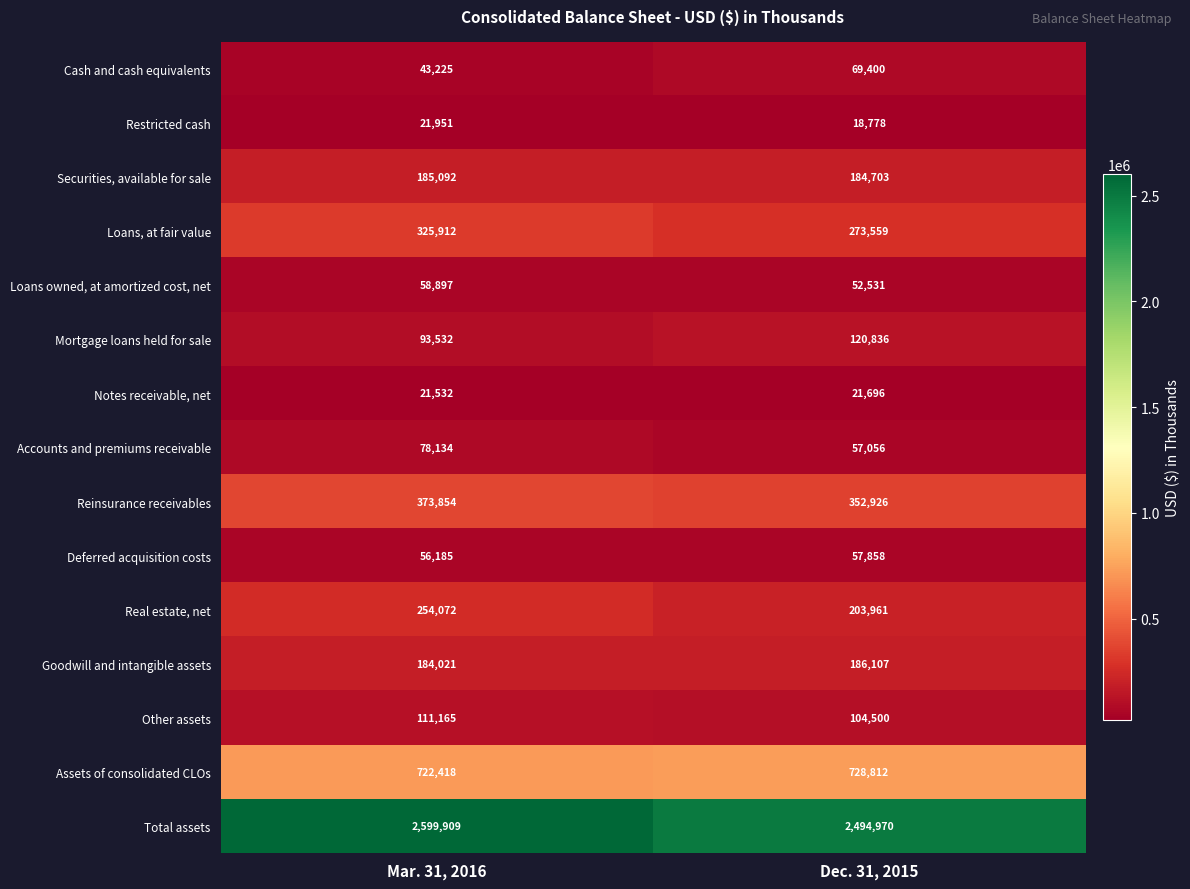

What is the spread (max minus min) of values at Dec. 31, 2015?

2476192